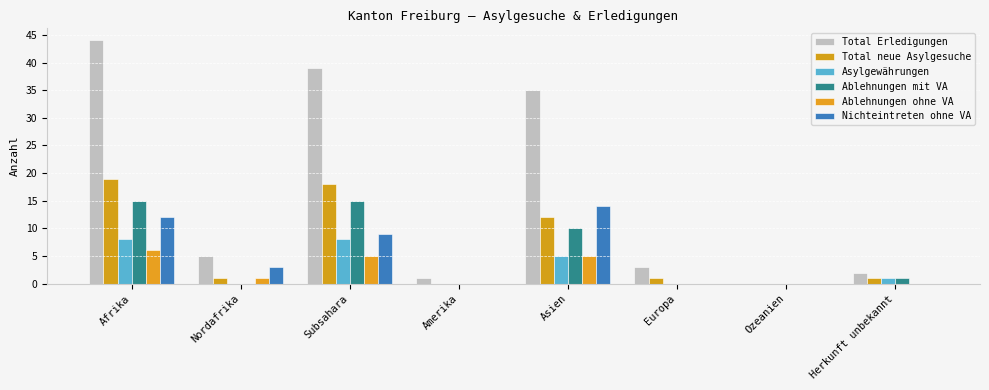

List the labels in order of Total Erledigungen value, smallest first.

Ozeanien, Amerika, Herkunft unbekannt, Europa, Nordafrika, Asien, Subsahara, Afrika